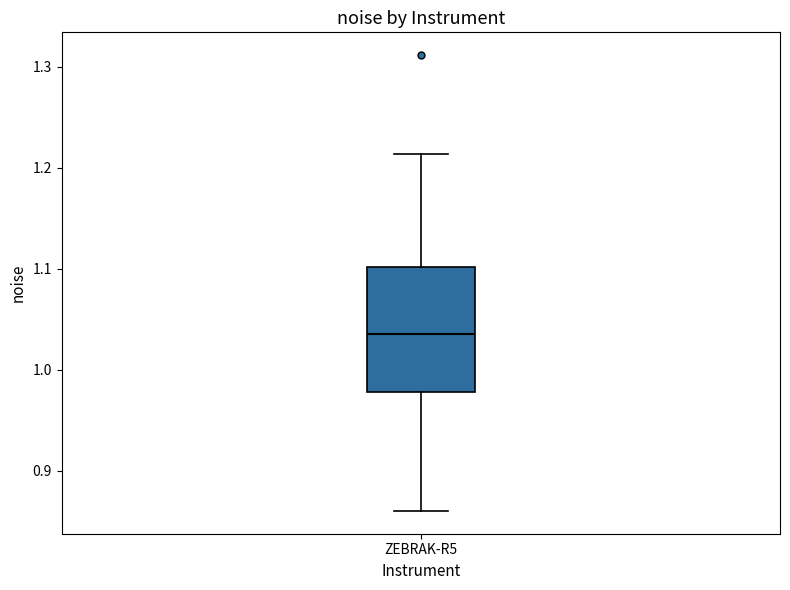

Where is the upper edge of the box for ZEBRAK-R5 on the y-axis? The values are not printed on the chart, so give them approximately, as read against the axis.

1.10